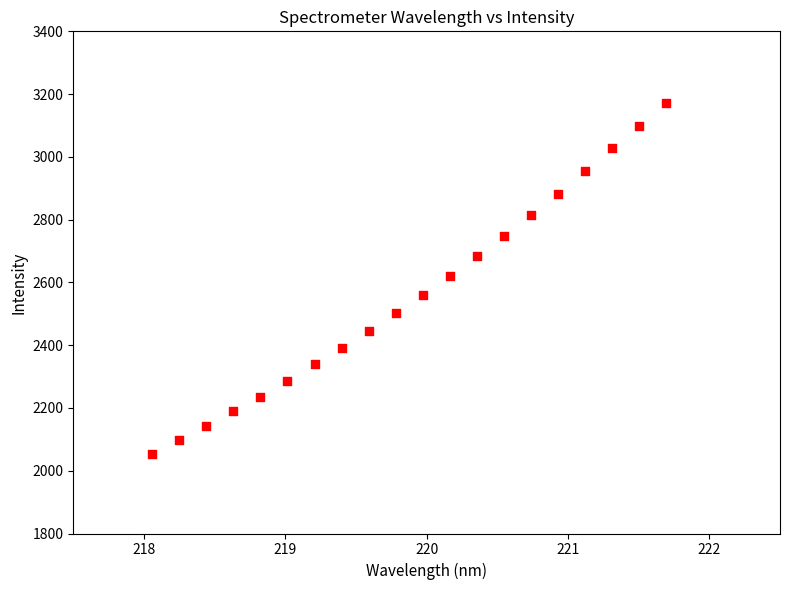

What is the range of X values (max minus min)?

3.6